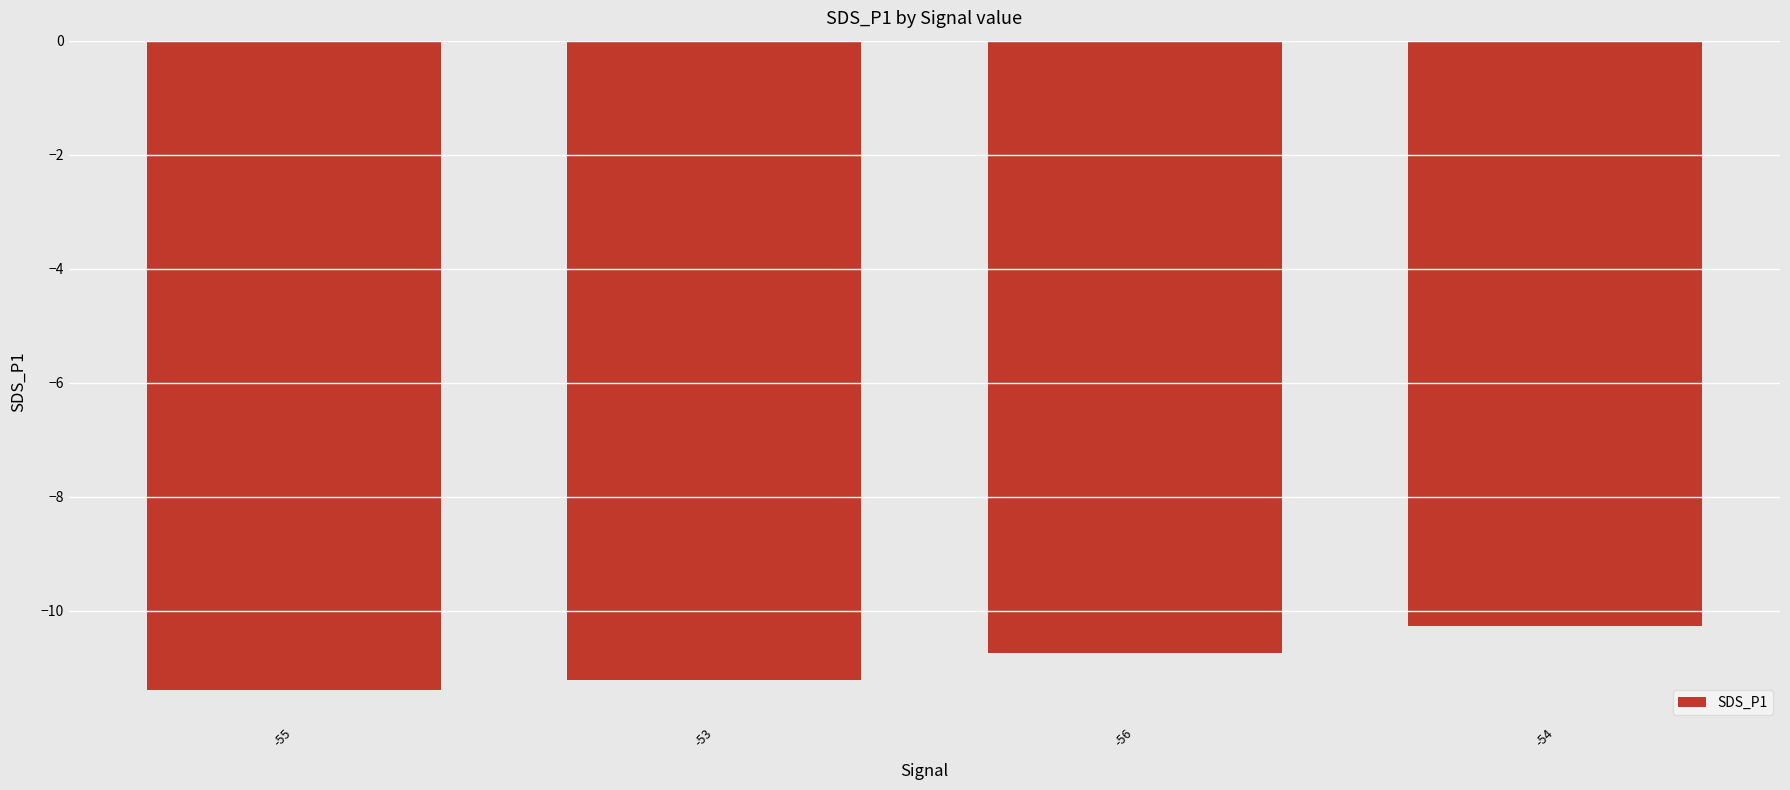

Count the number of data series in this chart.

1